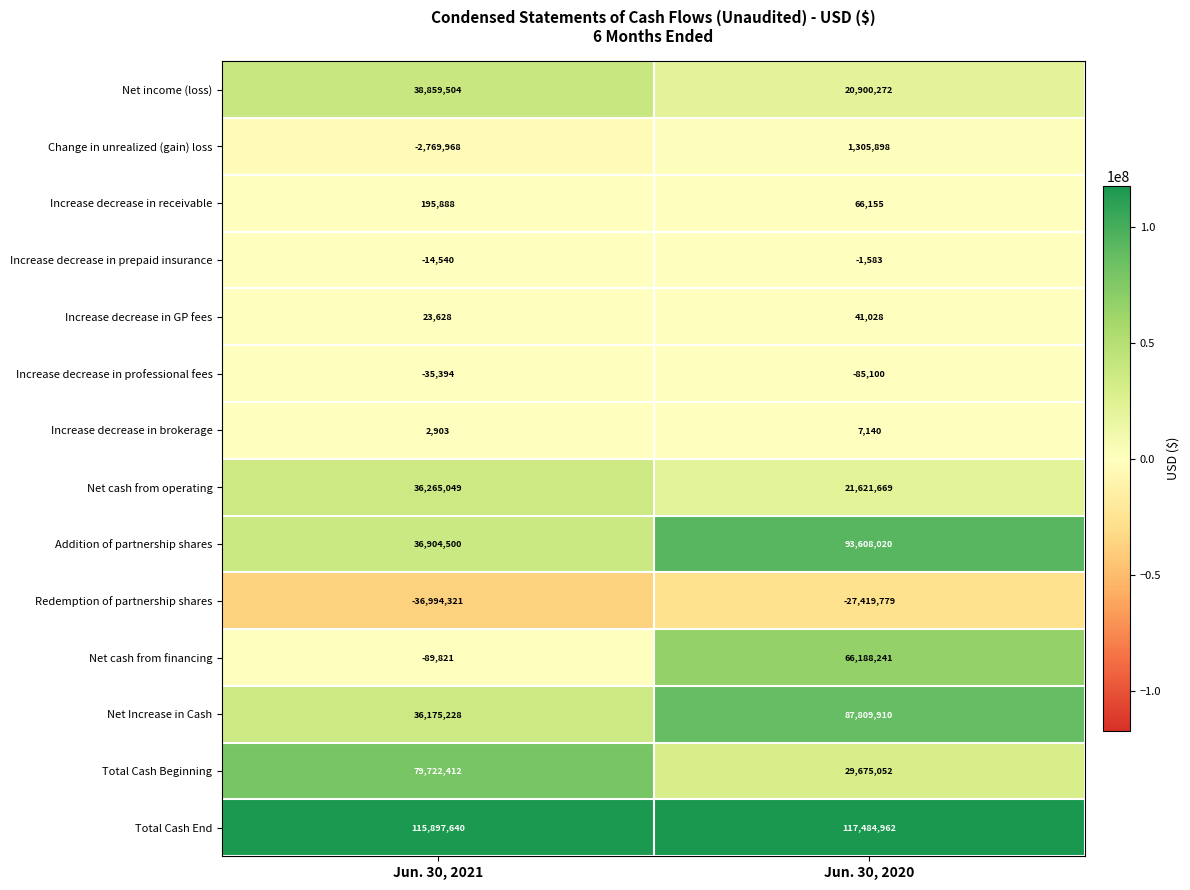

At which label is Increase decrease in professional fees closest to -60247?

Jun. 30, 2021